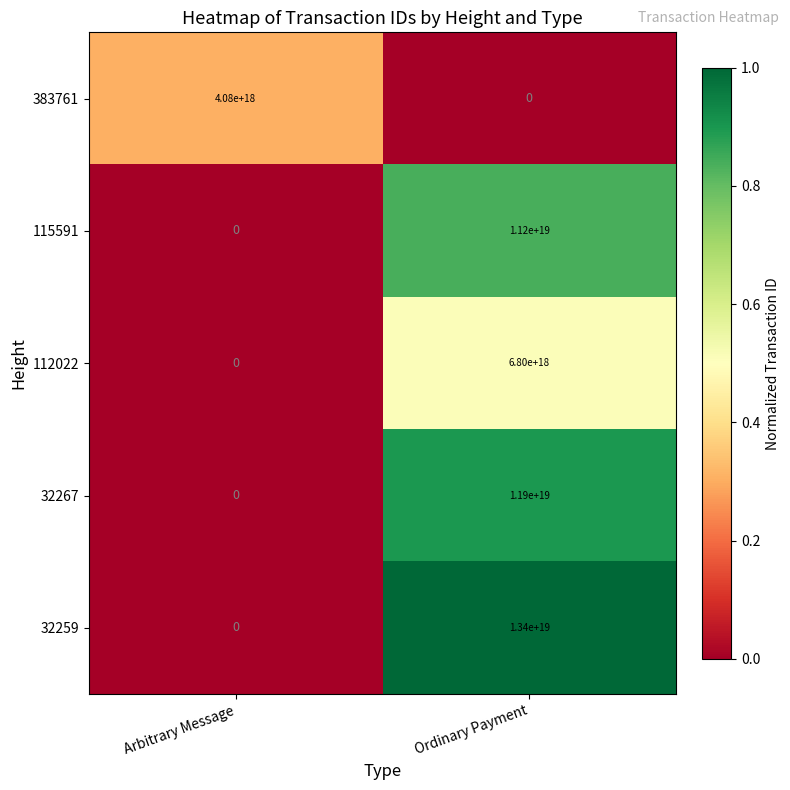

Rank the series by their maximum value, from highest to lowest.

32259, 32267, 115591, 112022, 383761